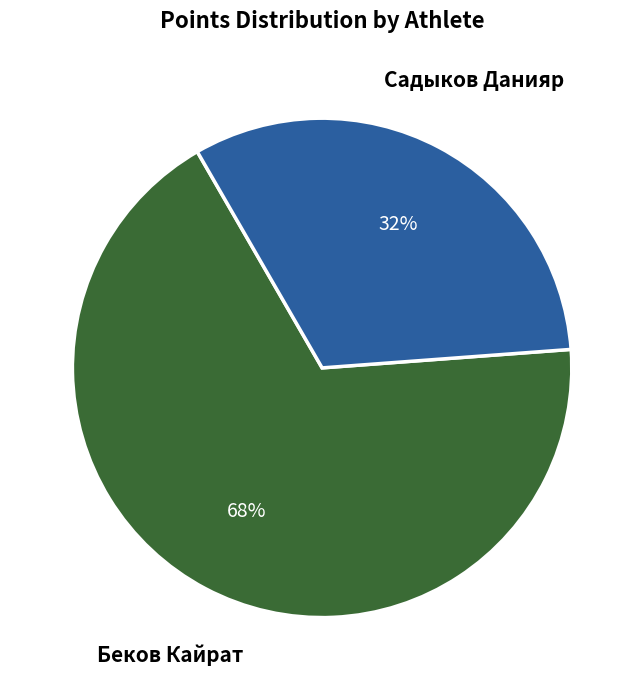

Do Садыков Данияр and Беков Кайрат together represent more than half of the pie?

Yes